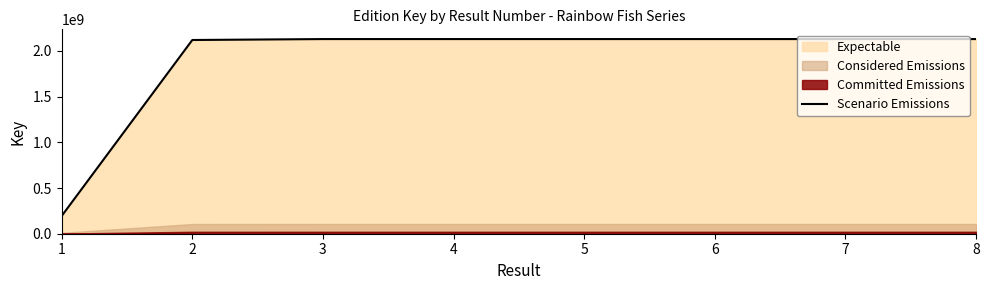

Between 4 and 2, which is larger?

4